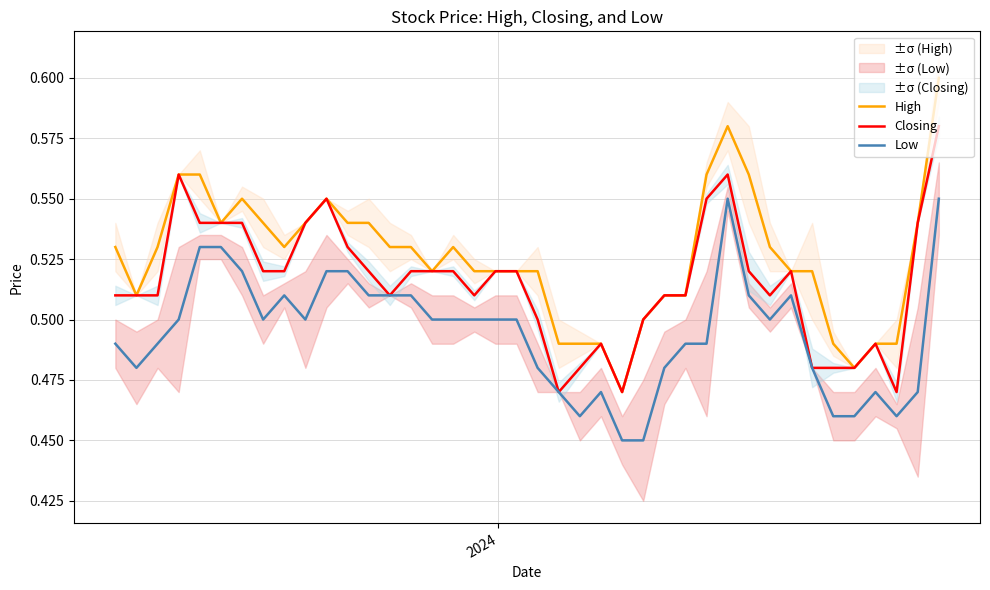

True or false: High and Low intersect in this chart.

False